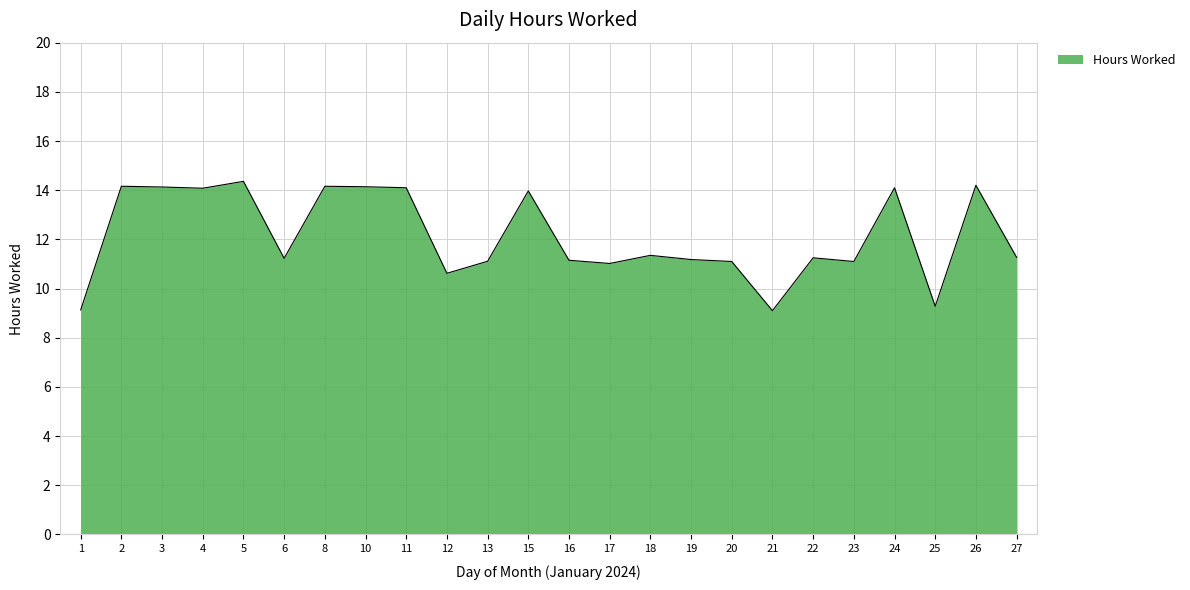

Approximately how many times larger is the value at 17 compared to 20?

1.0